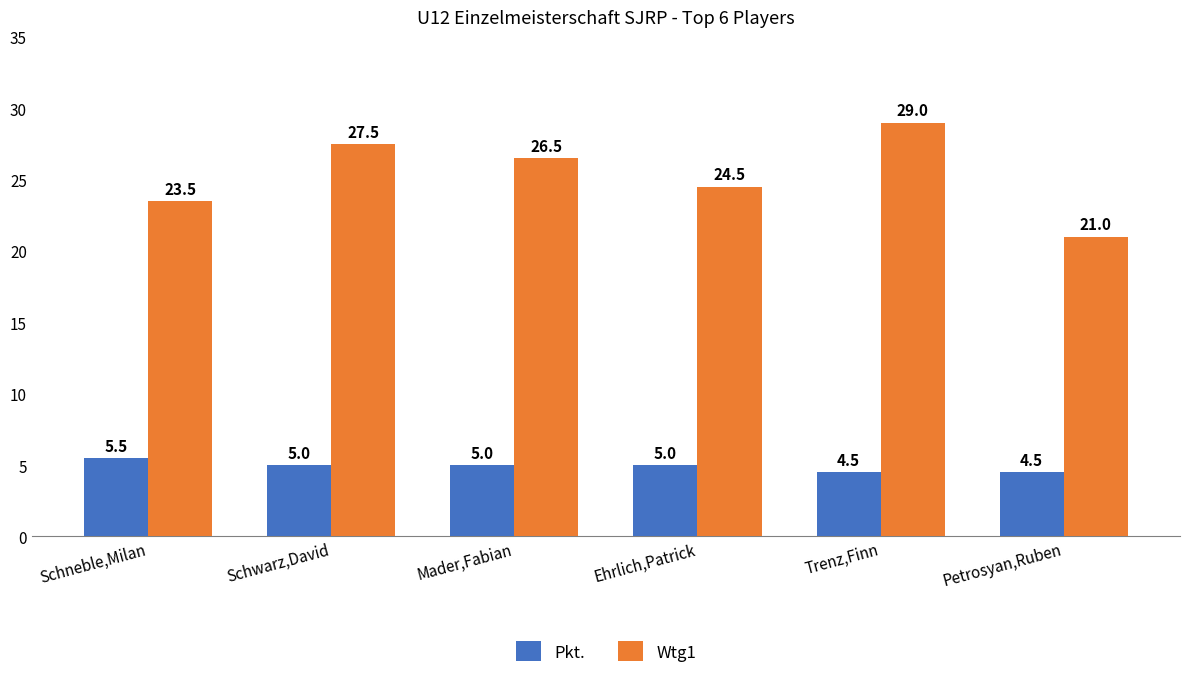

At Schwarz,David, list the series in order from smallest to largest.

Pkt., Wtg1